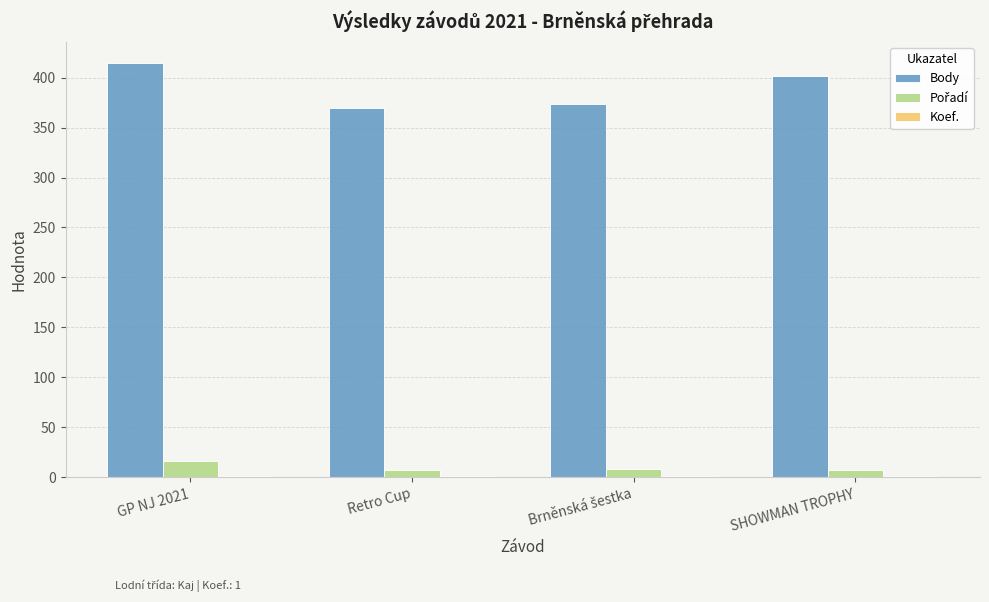

True or false: Body has a value of 93 at GP NJ 2021.

False